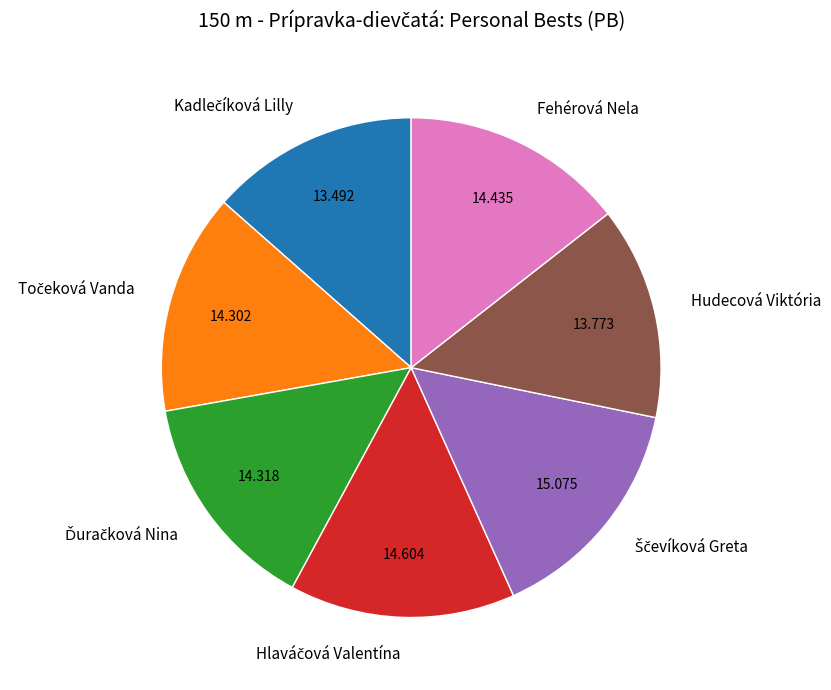

Is there a majority slice in this chart?

No